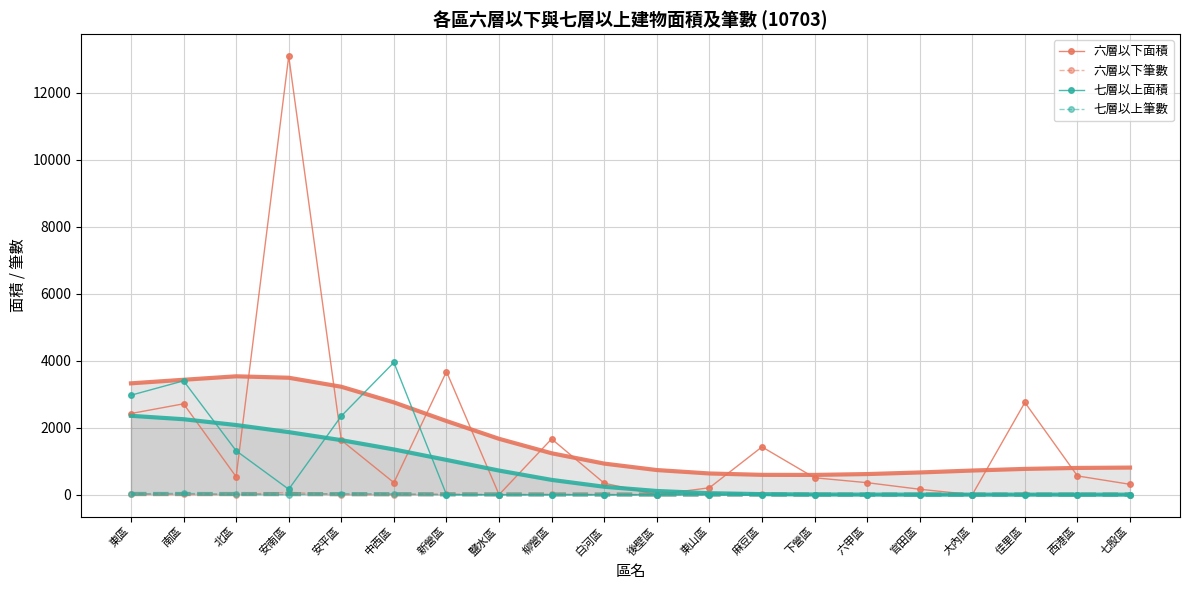

Which series has the largest range (max minus min)?

六層以下面積